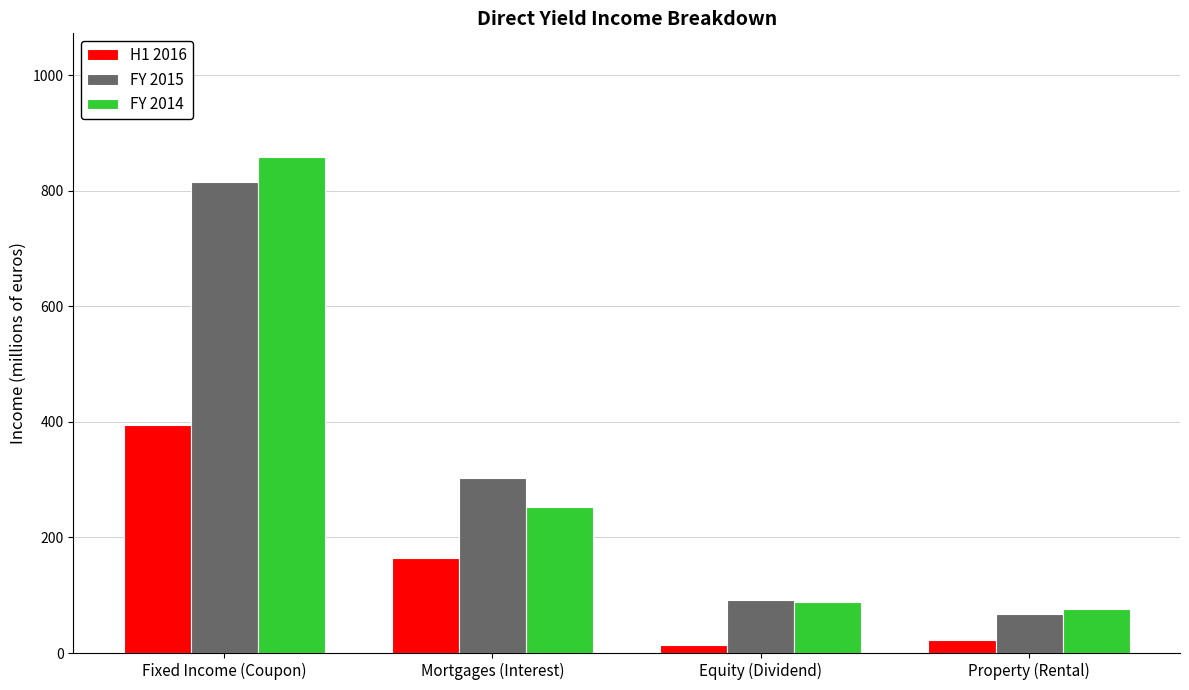

At how many categories does at least one series exceed 742?

1